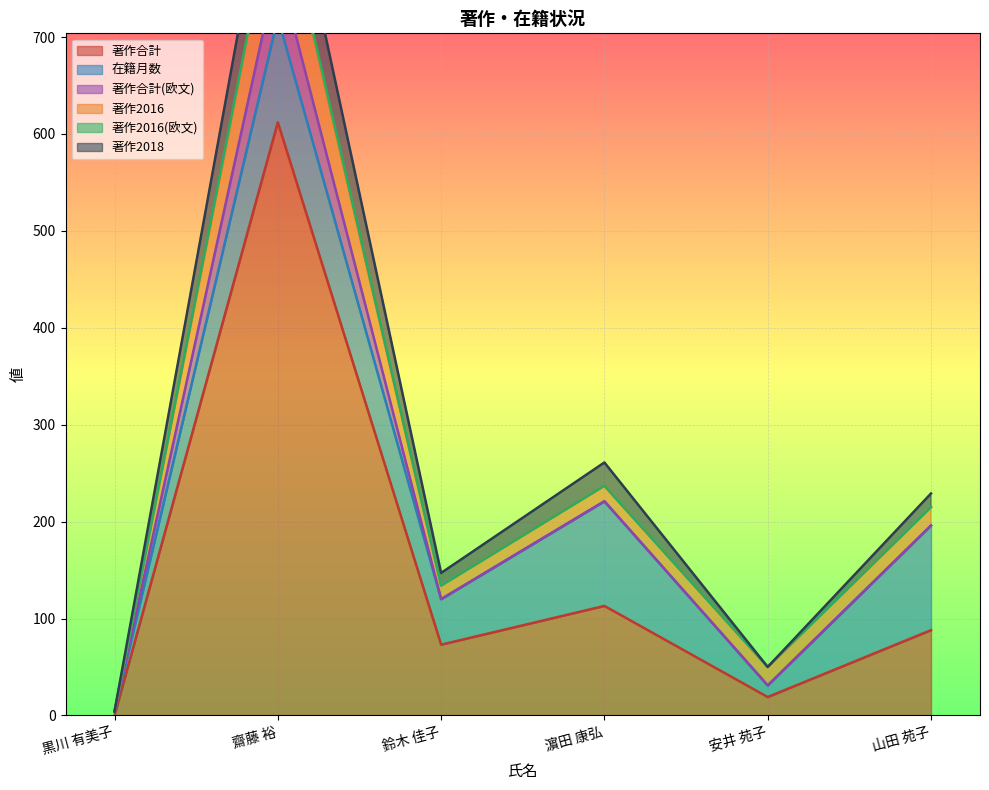

At which label does 著作合計 reach its peak?

齋藤 裕